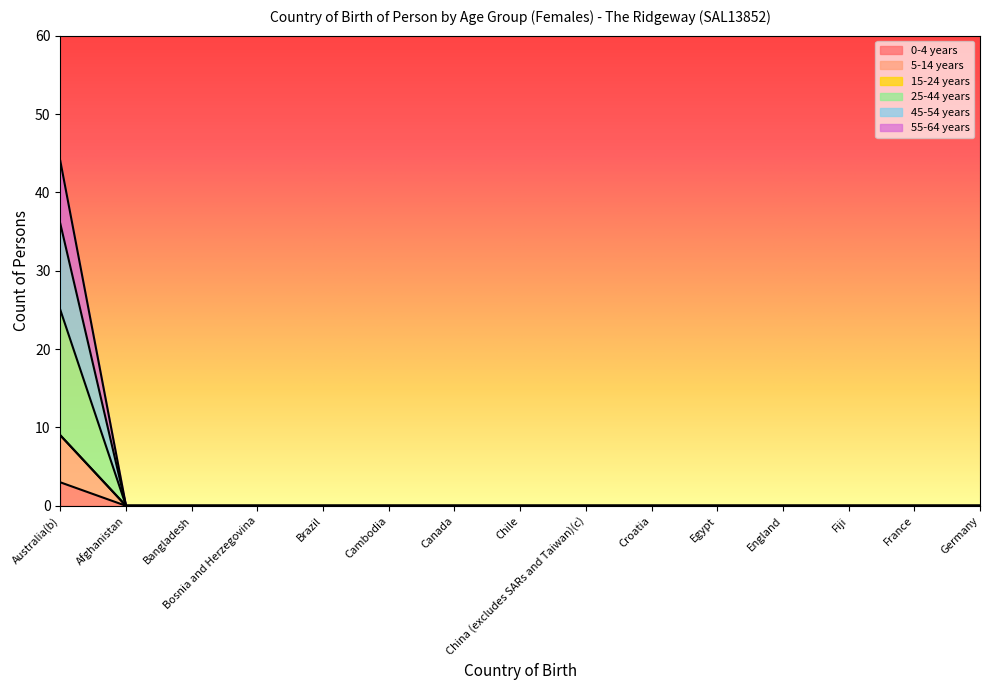

At which category is the sum across all series the highest?

Australia(b)